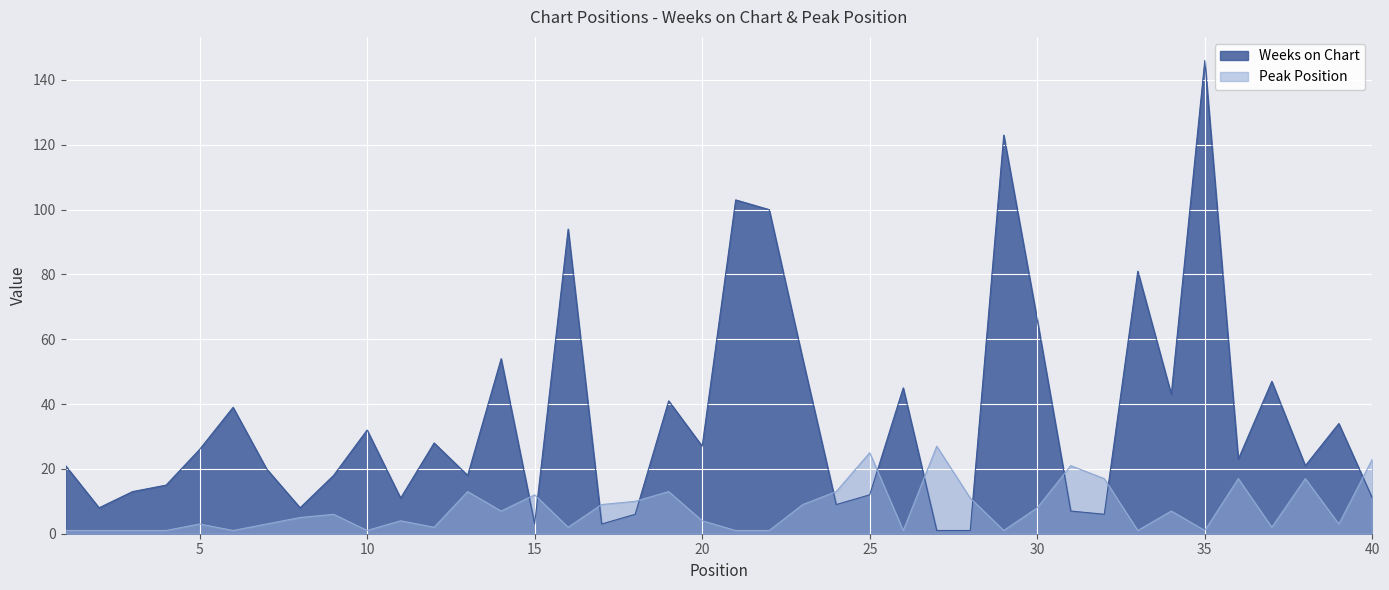

Rank the series at 2 from lowest to highest value.

Peak Position, Weeks on Chart